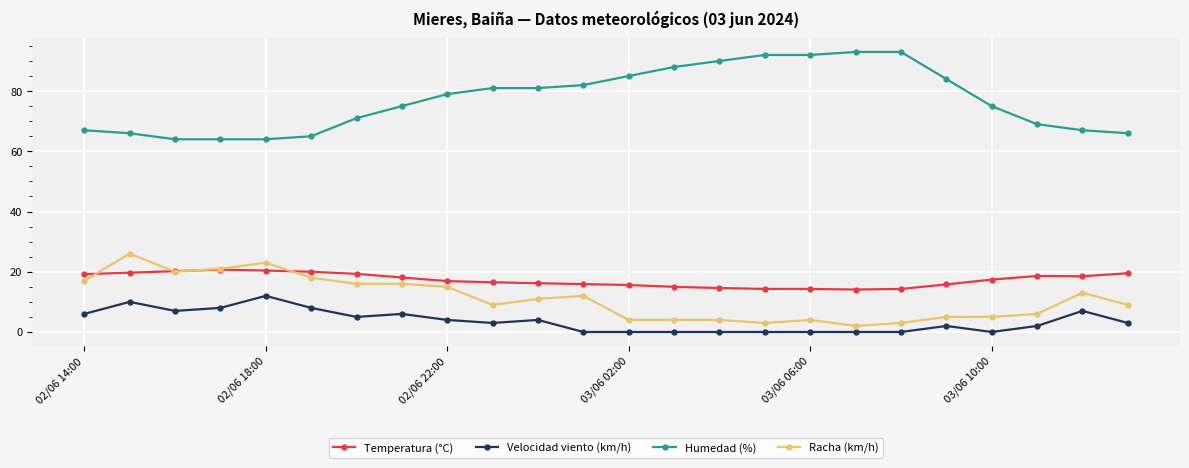

How many lines are shown in the chart?

4